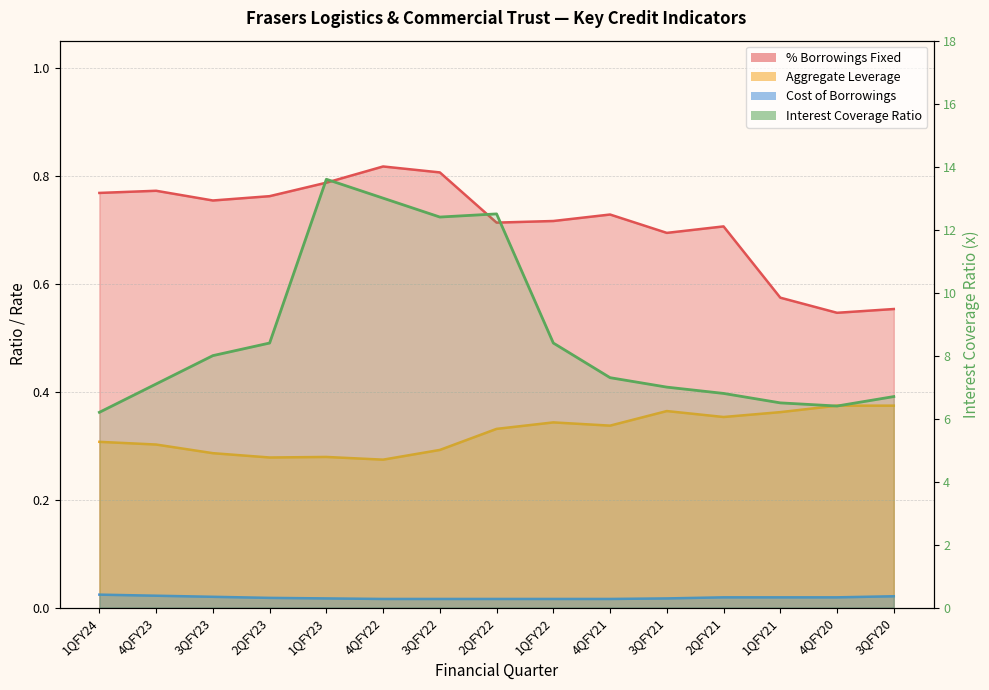

How many data points does each series have?

15